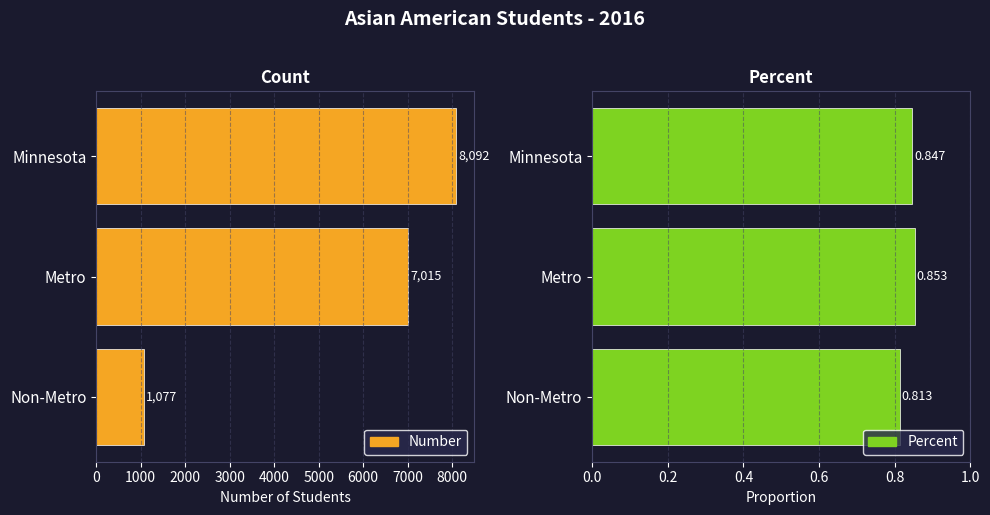

The Number series shows 1669.8 at Non-Metro. True or false?

False